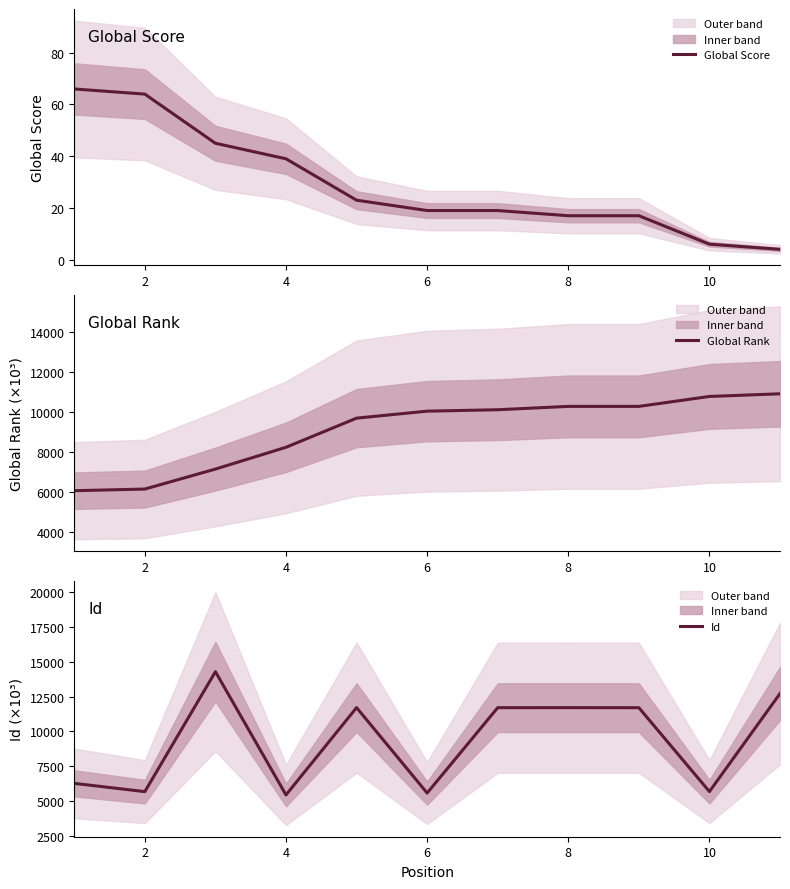

At which label is Global Score closest to 35?

4